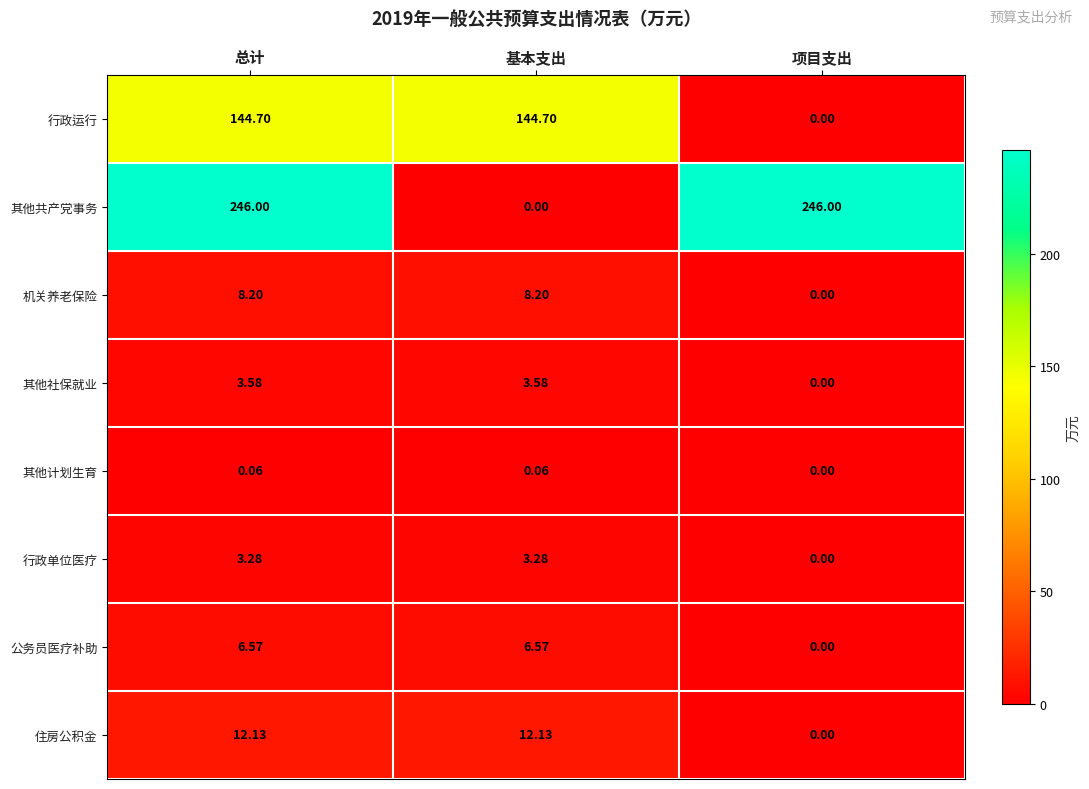

Where is 其他计划生育 nearest to the value 0?

项目支出